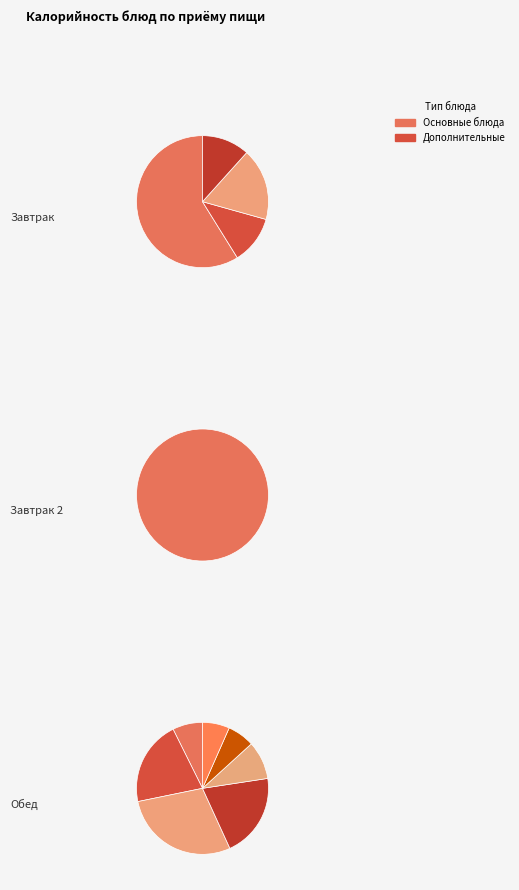

To the nearest percent, what is the average slice percentage?

8%